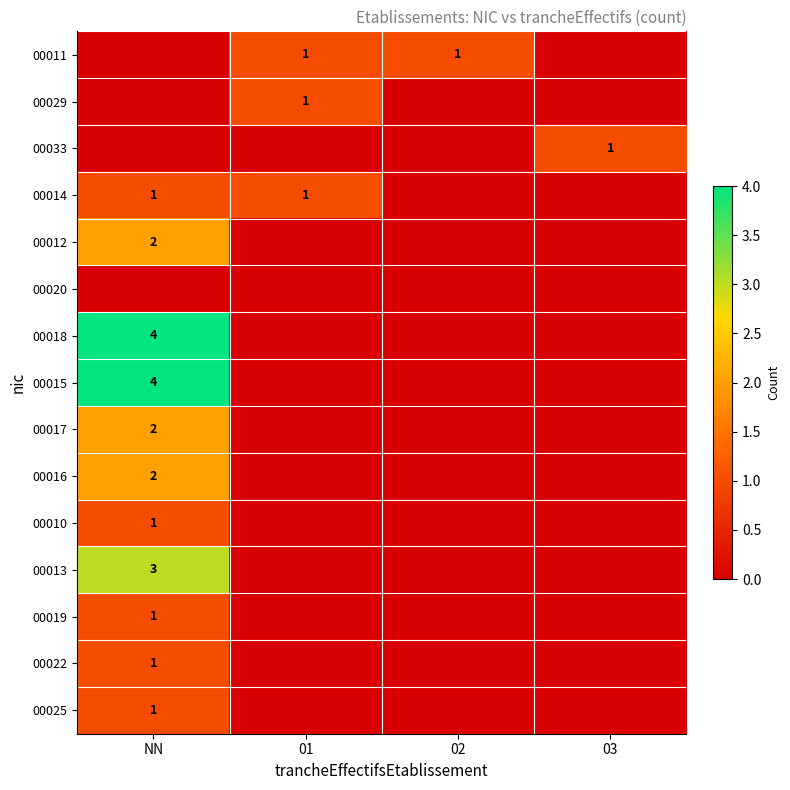

Is it true that 00016 equals 2 at NN?

True